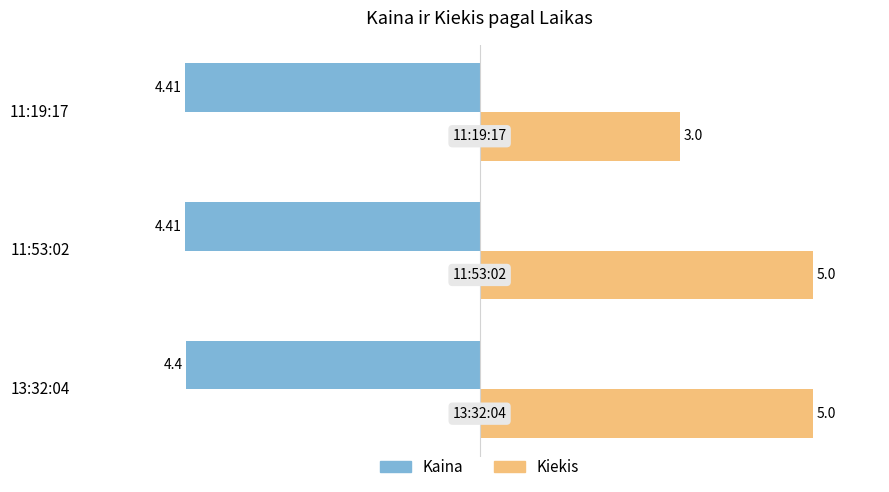

What is the total value across all series at 11:53:02?

0.6